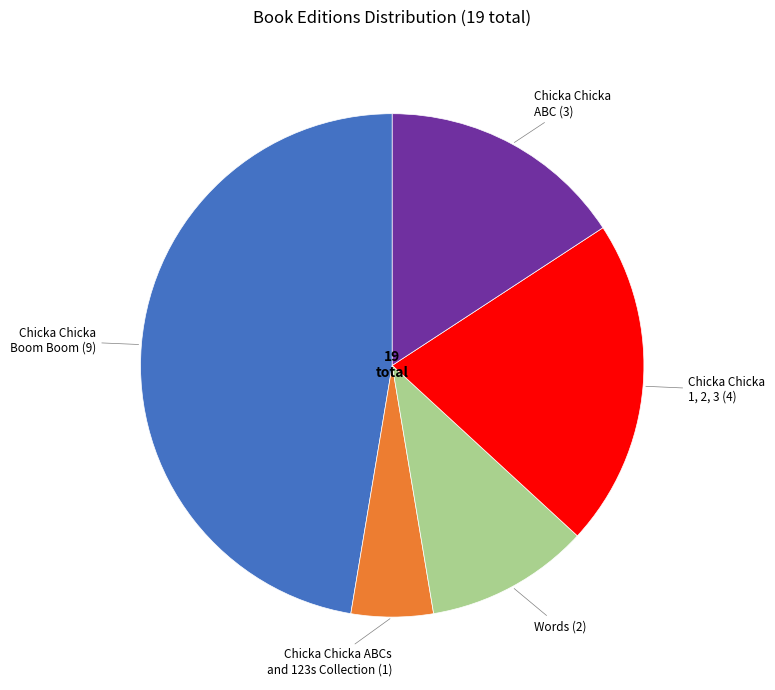

Rank the categories by value from highest to lowest.

Chicka Chicka Boom Boom (9), Chicka Chicka 1, 2, 3 (4), Chicka Chicka ABC (3), Words (2), Chicka Chicka ABCs and 123s Collection (1)